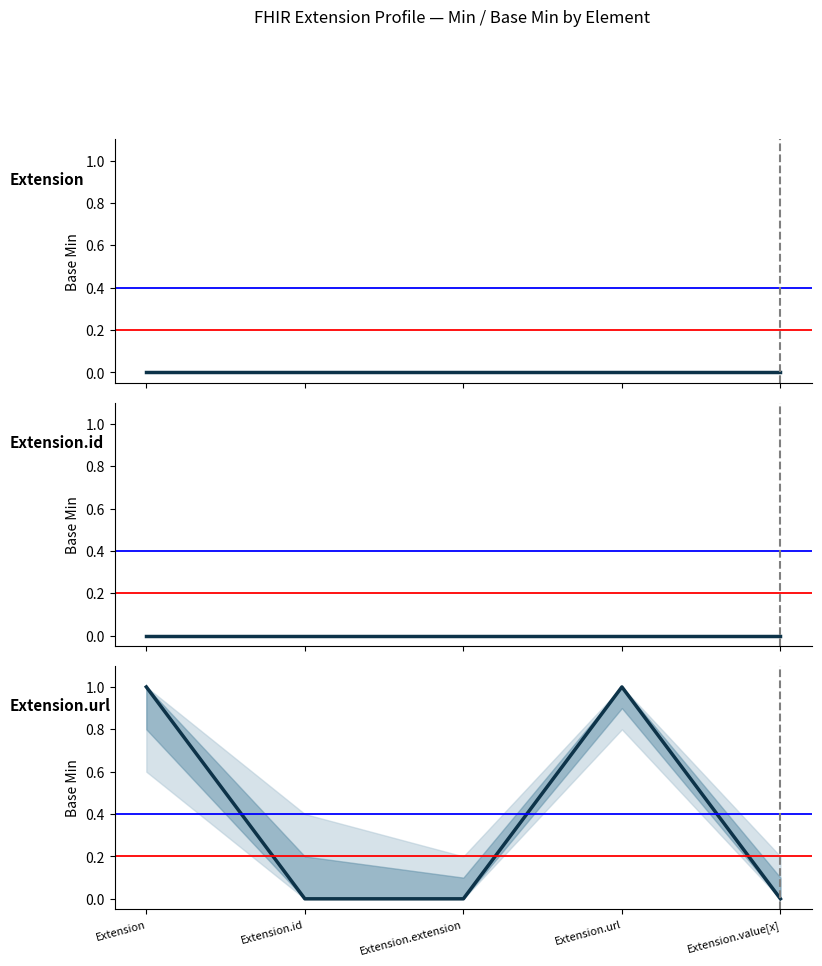

Which series has the widest spread of values?

Extension.url